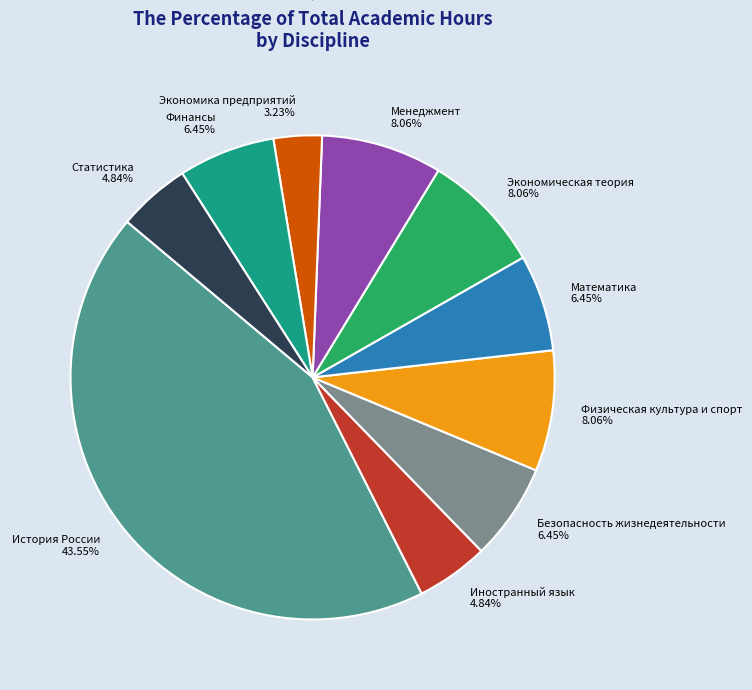

Does Экономическая теория account for over 50% of the chart?

No